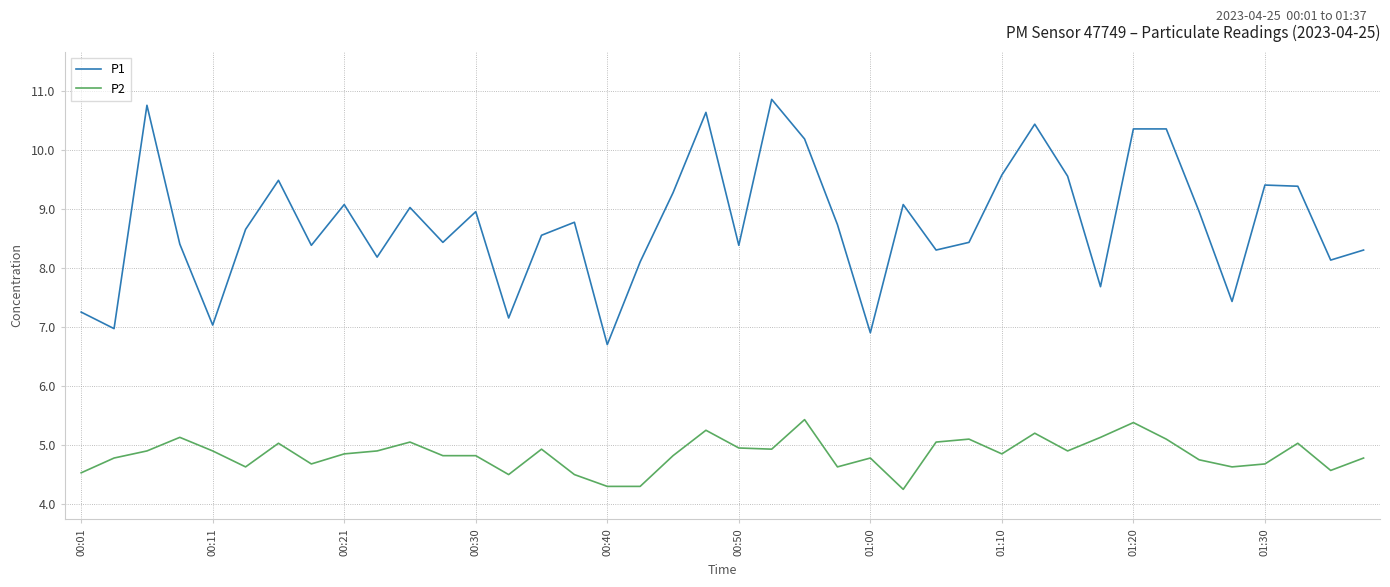

Rank the series by their maximum value, from highest to lowest.

P1, P2